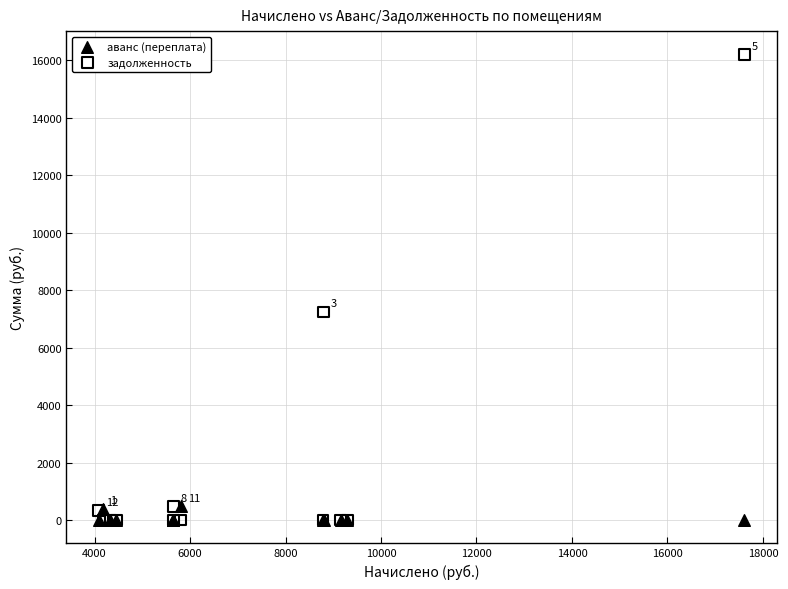

Across all series, what Y value is closest to 8099?

7242.1